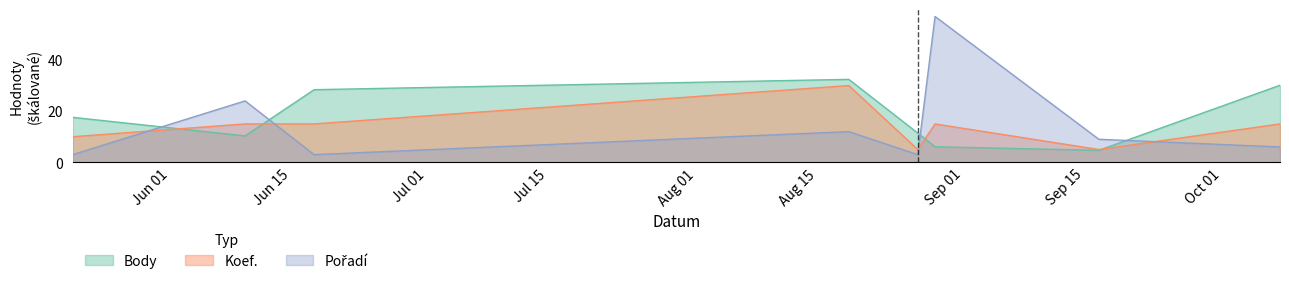

At how many categories does at least one series exceed 50?

1